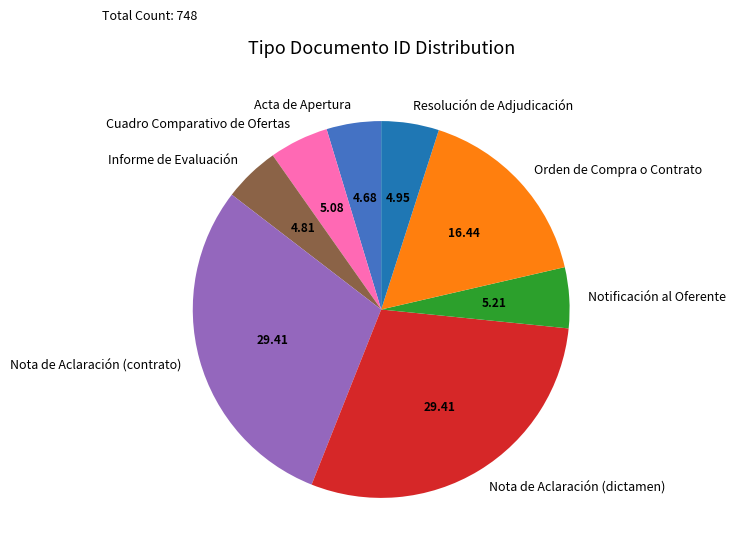

Does Orden de Compra o Contrato represent more than half of the total?

No